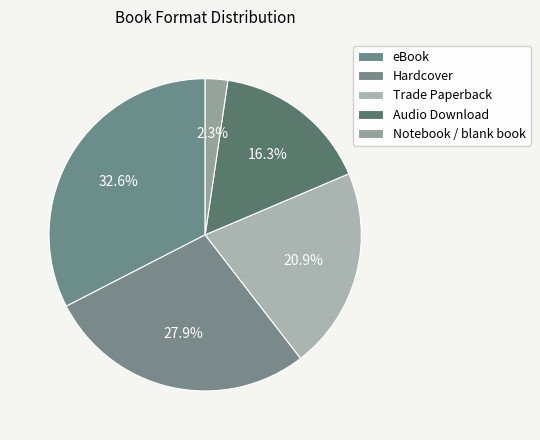

What is the total percentage of Notebook / blank book and Hardcover?

30.2%